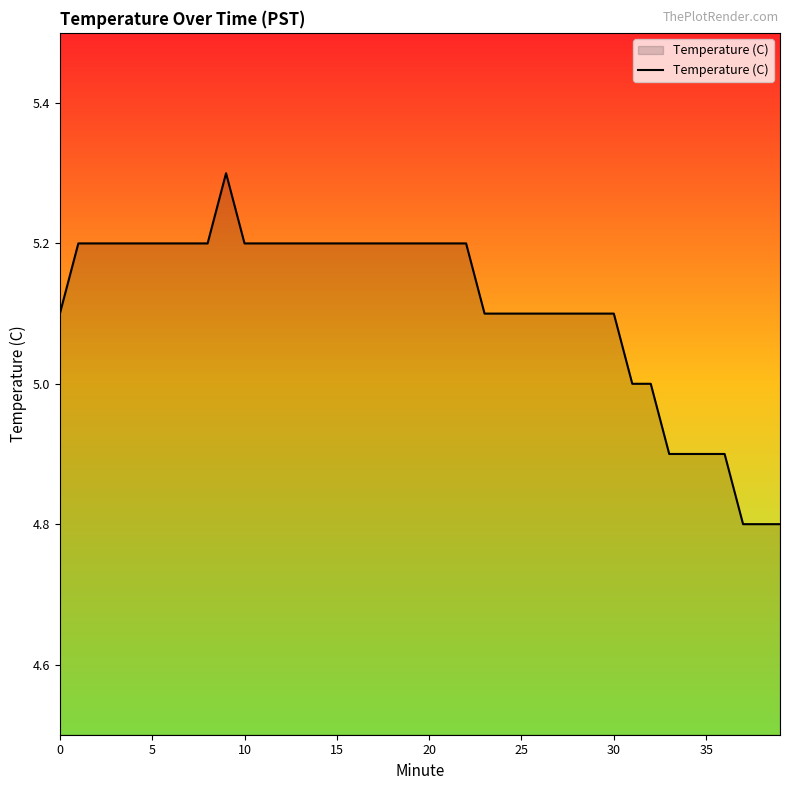

What is the difference between the maximum and minimum values?

0.5